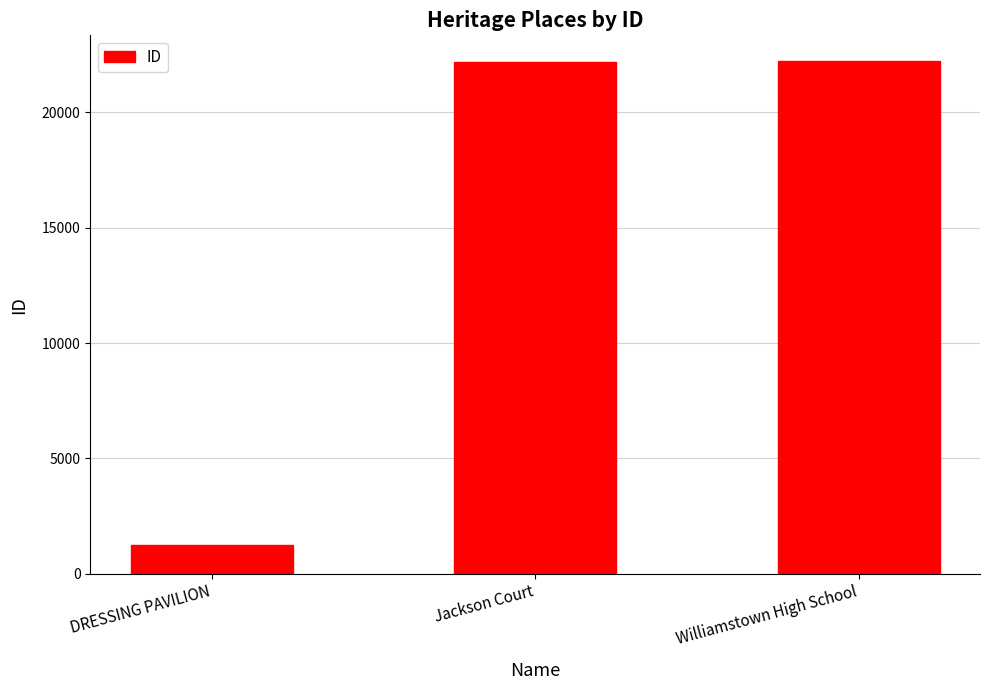

What is the value of the 2nd bar from the left?

22209